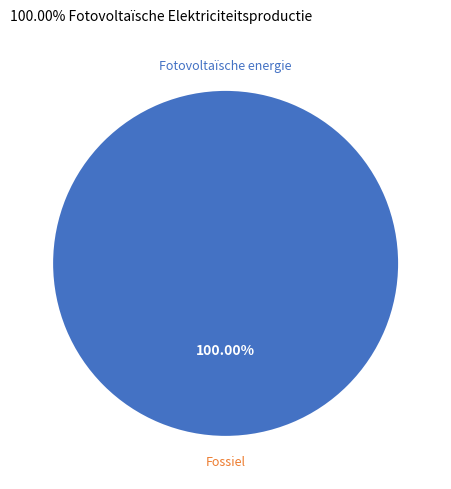

What is the smallest slice in the pie chart?

Overige